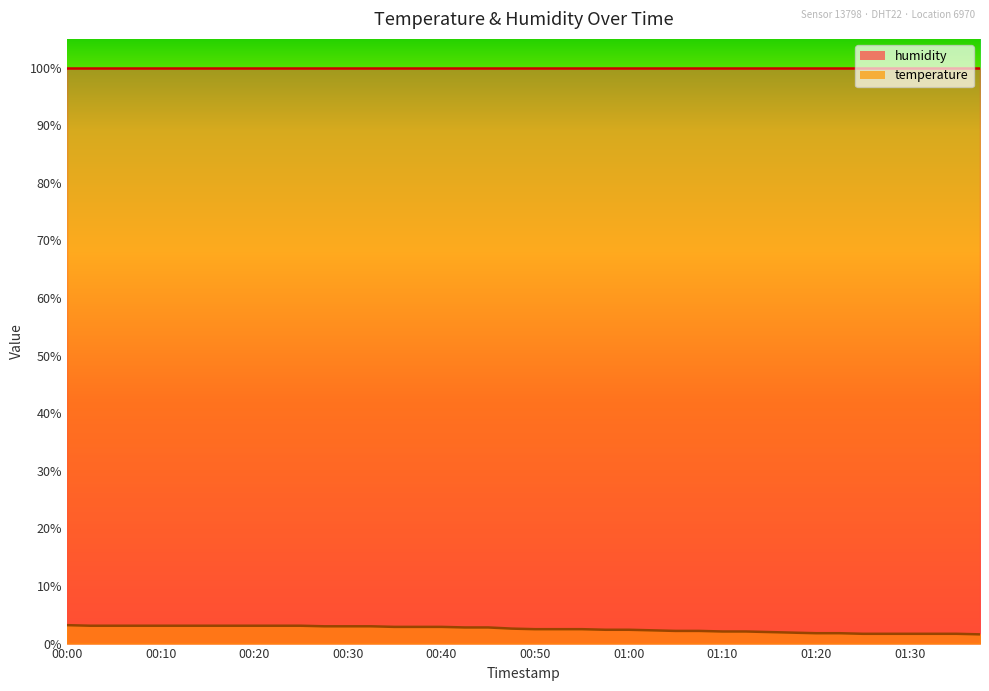

What is the ratio of the value at 01:00 to the value at 00:03?

0.8